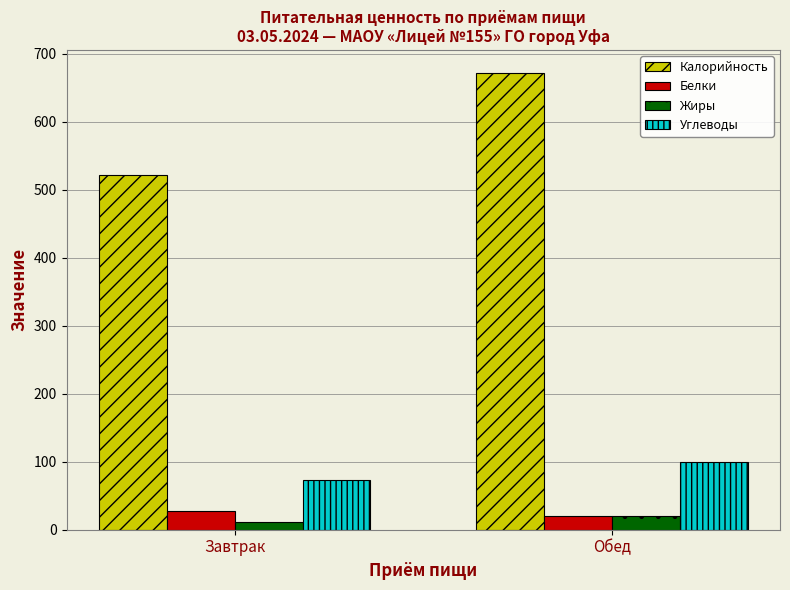

At how many categories does at least one series exceed 648?

1